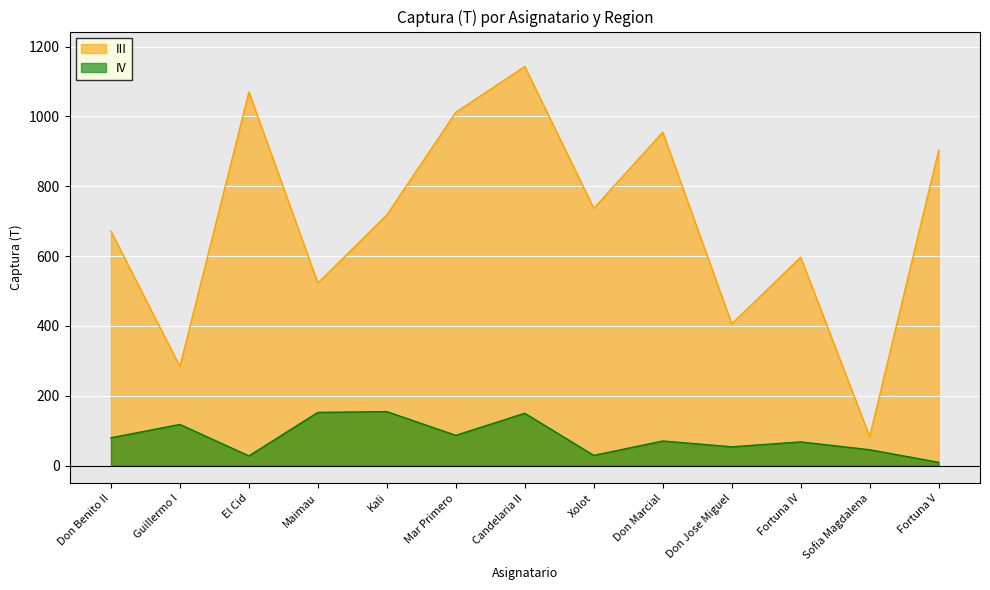

What is the sum of all III values?

9102.0